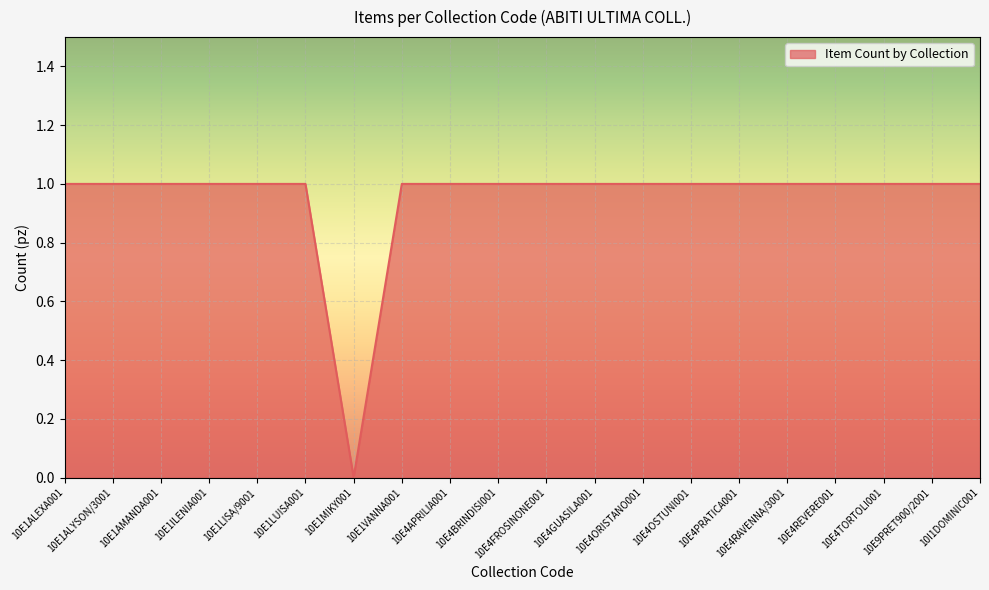

What is the average value?

1